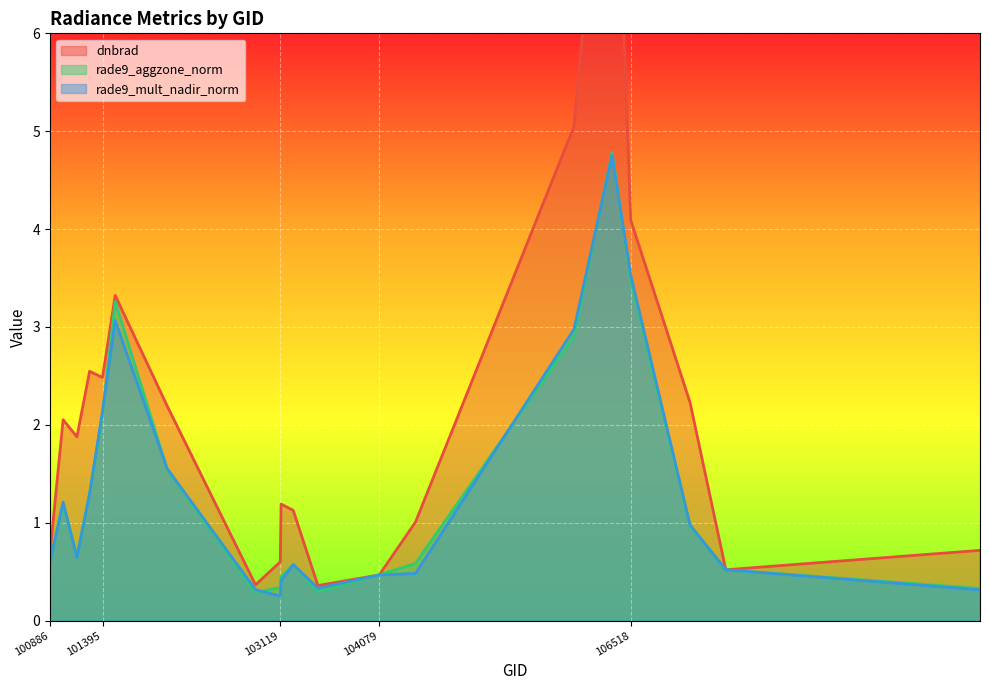

List the series in order of their peak value, lowest first.

rade9_mult_nadir_norm, rade9_aggzone_norm, dnbrad